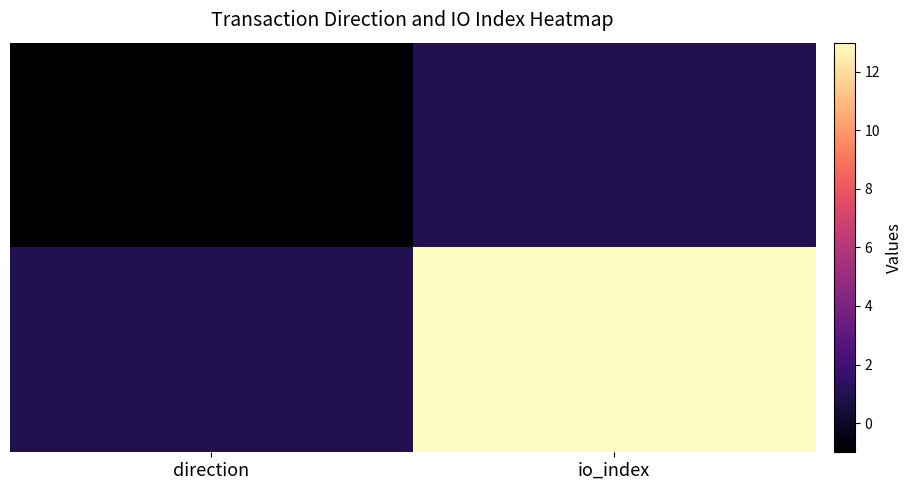

What is the minimum value shown in the chart?

-1